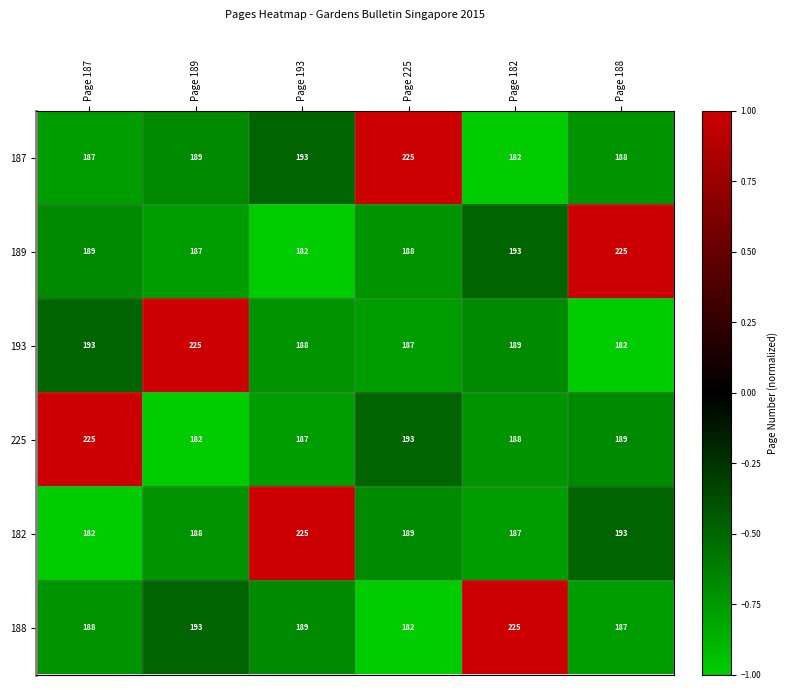

What is the greatest value displayed?

225